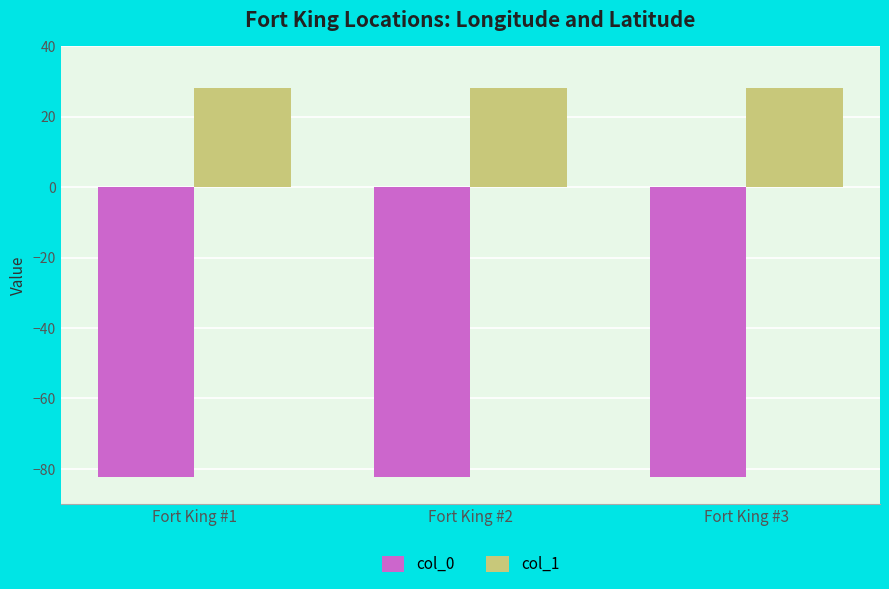

What is the greatest value displayed?

28.1